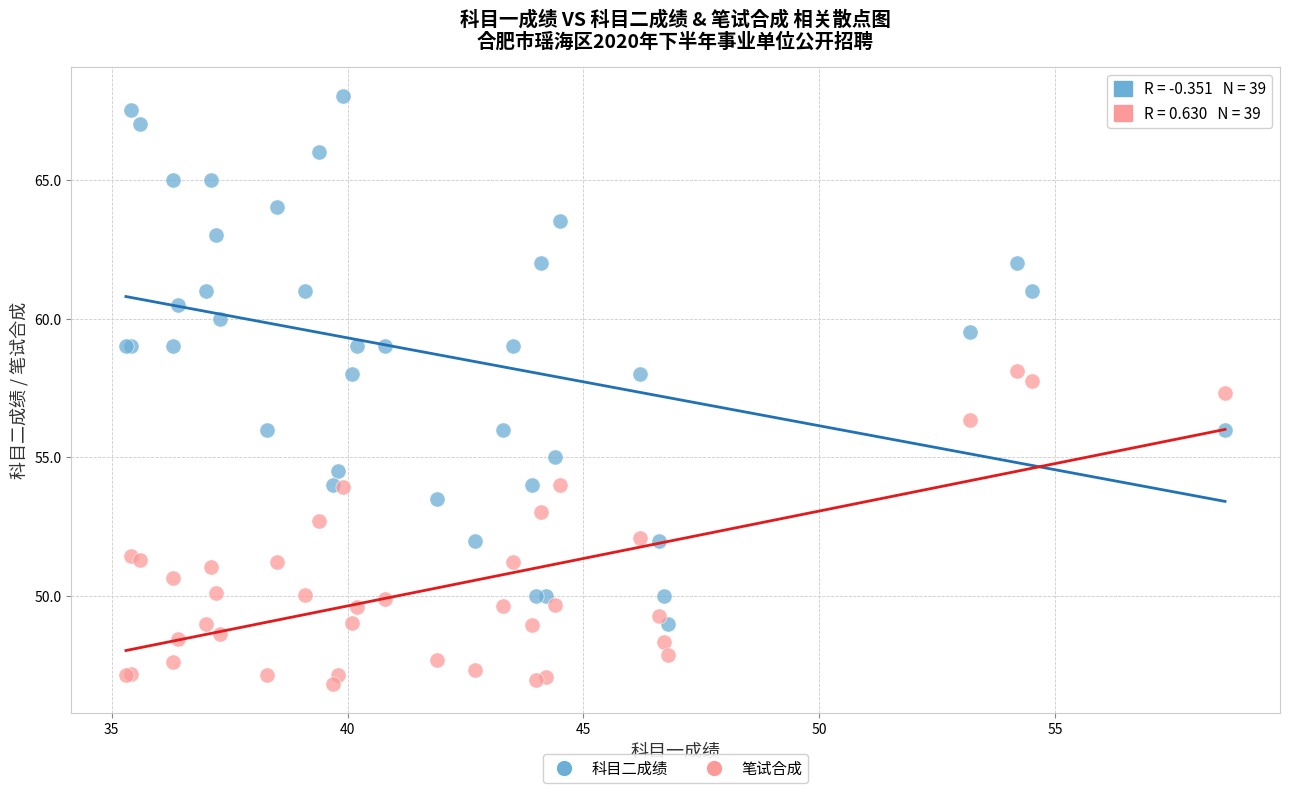

Which series reaches the maximum Y coordinate?

科目二成绩